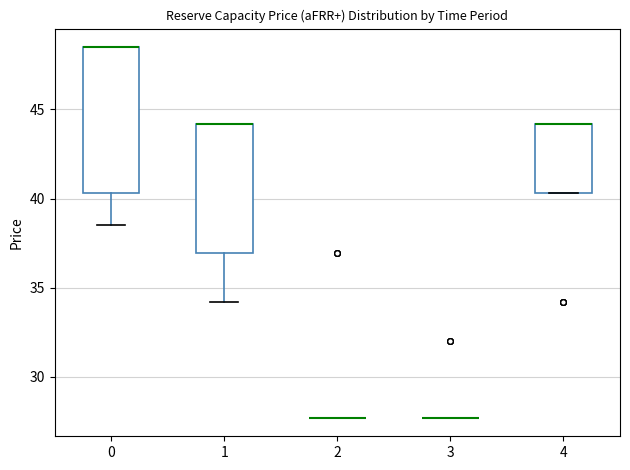

Where is the lower edge of the box at x = 0 on the y-axis? The values are not printed on the chart, so give them approximately, as read against the axis.

40.5